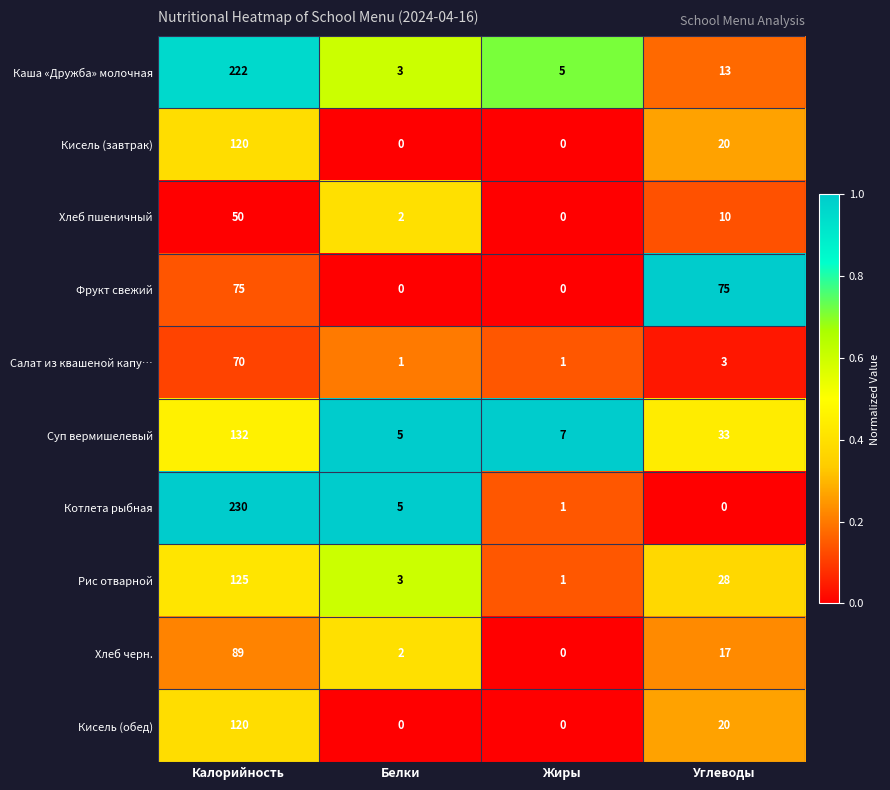

At which category is the sum across all series the highest?

Калорийность